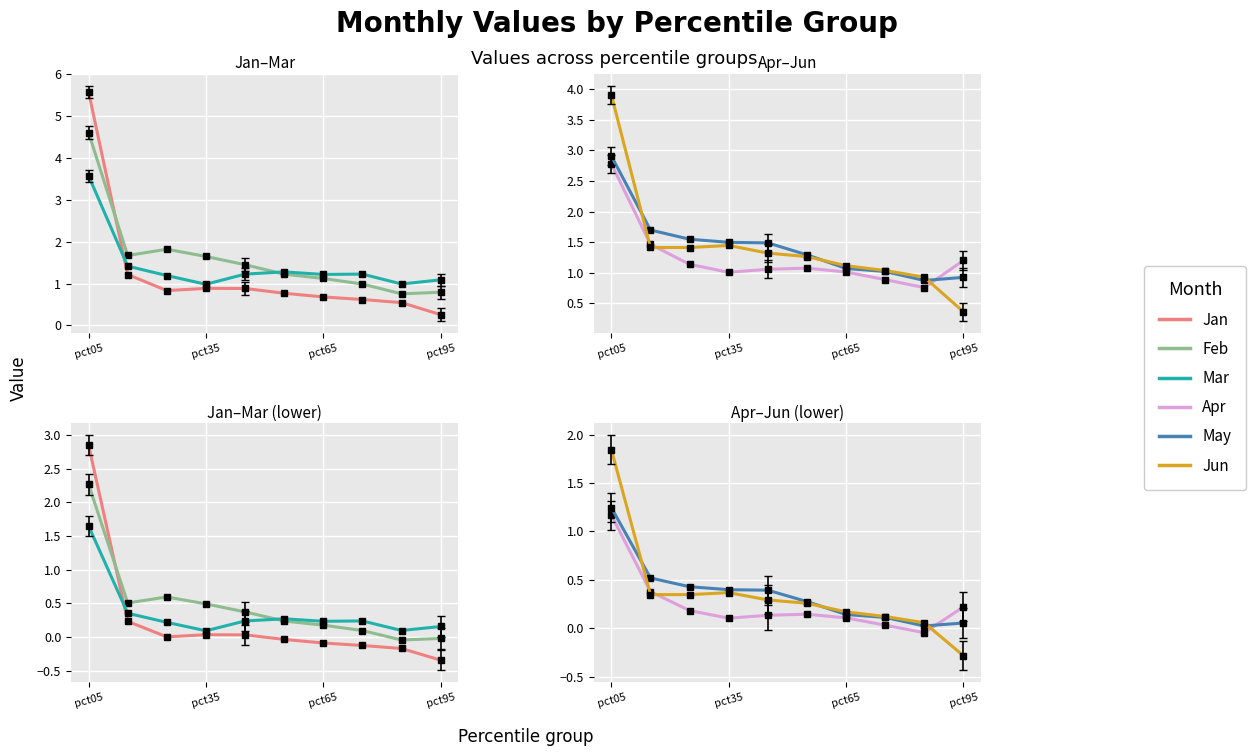

What are all the series names shown in the legend?

Jan, Feb, Mar, Apr, May, Jun